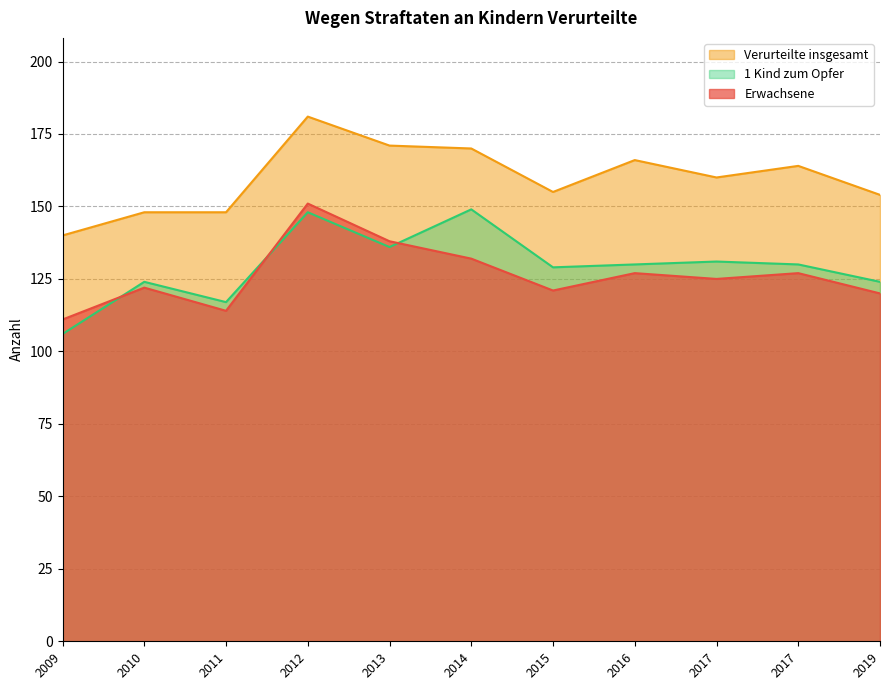

How many lines are shown in the chart?

3